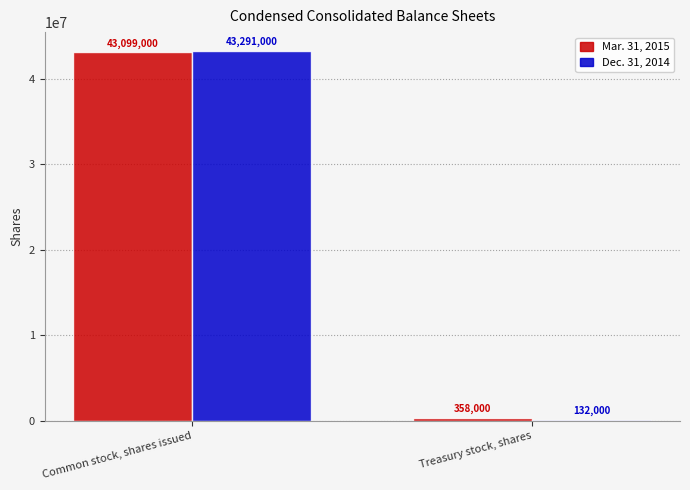

Reading right to left, transcribe all the data shown in this chart.

Mar. 31, 2015: 358000	43099000
Dec. 31, 2014: 132000	43291000